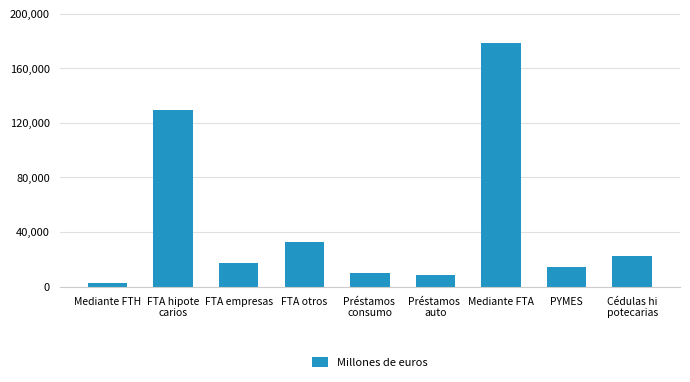

How many distinct data groups are displayed?

1